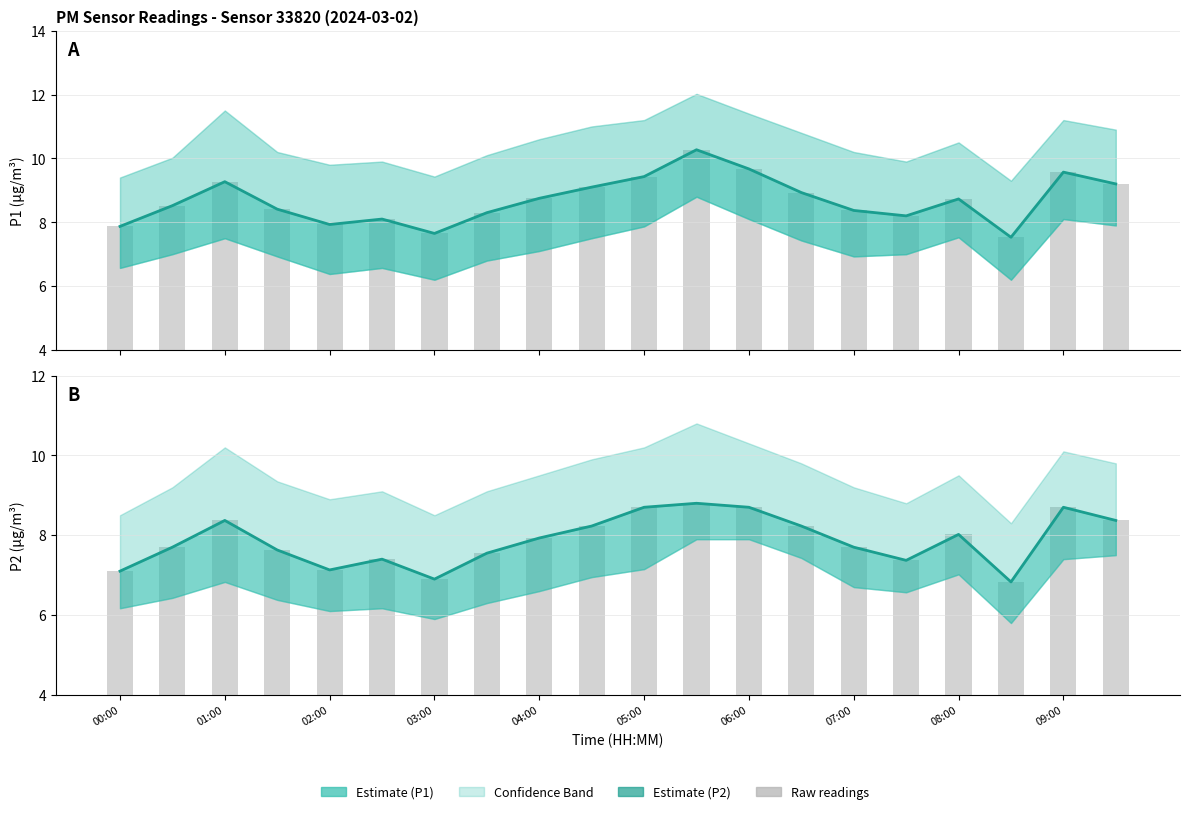

The P2 (PM2.5) series shows 8.7 at 09:00. True or false?

True